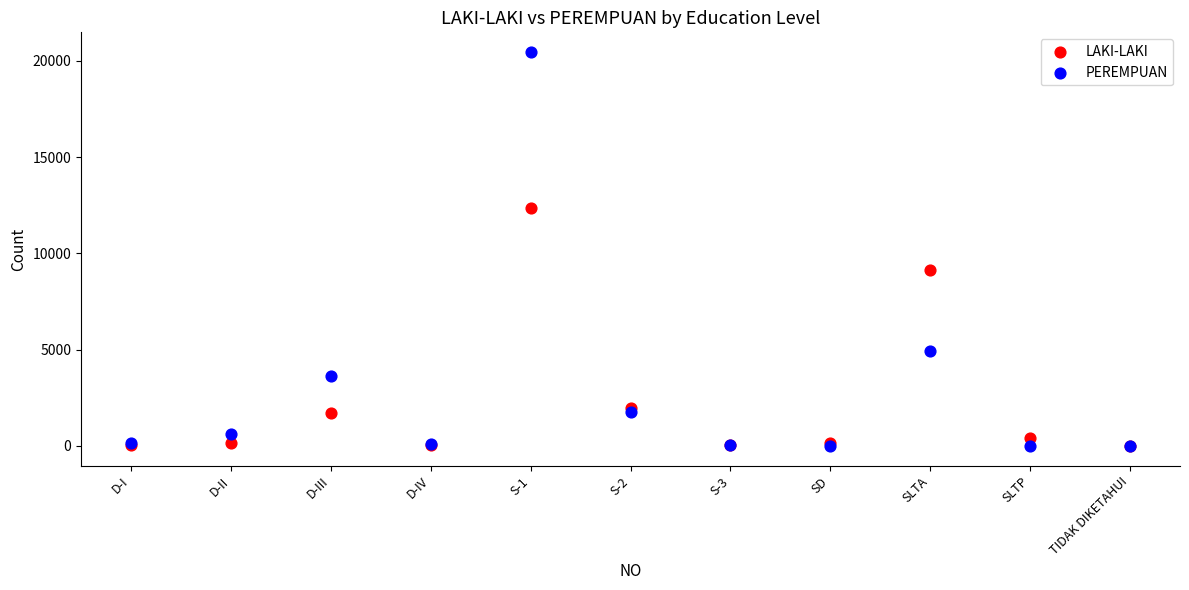

Which series has the largest Y range (max minus min)?

PEREMPUAN